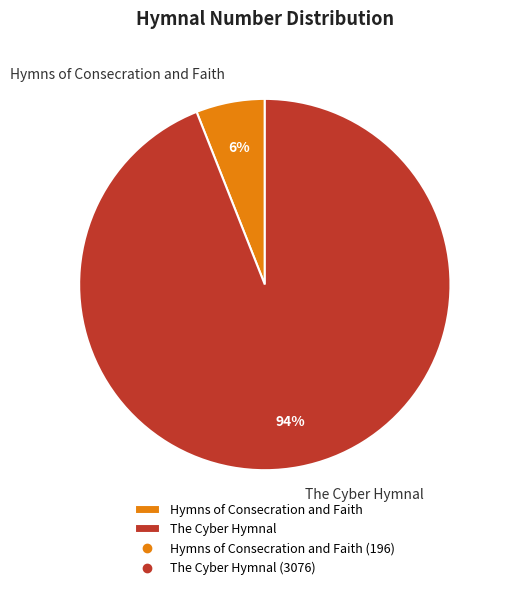

Is it true that Hymns of Consecration and Faith is 12% of the pie?

False